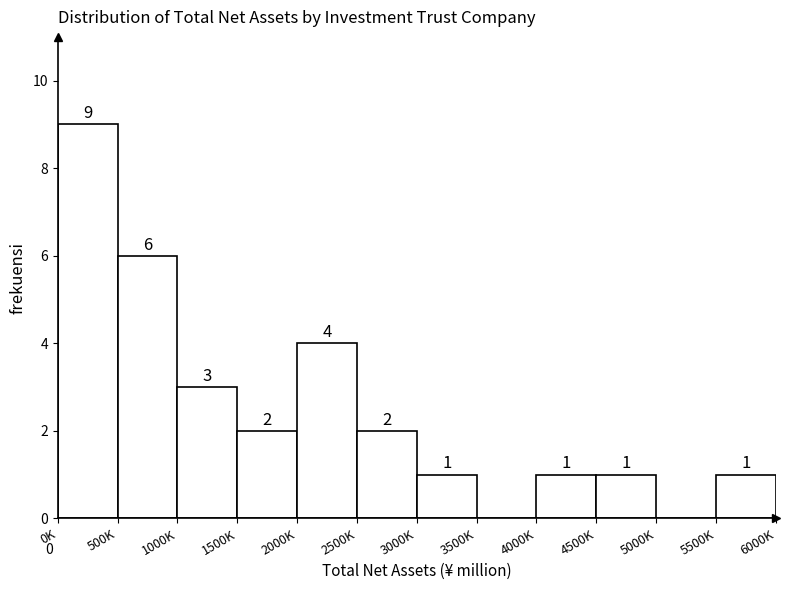

Reading left to right, what are all the values shown in this chart?

0K=9	500K=6	1000K=3	1500K=2	2000K=4	2500K=2	3000K=1	3500K=0	4000K=1	4500K=1	5000K=0	5500K=1